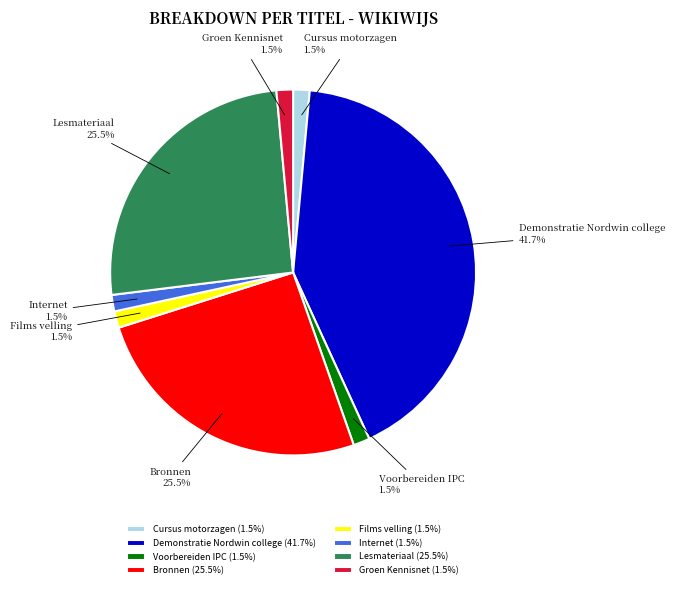

The Lesmateriaal slice represents 20% of the pie. True or false?

False